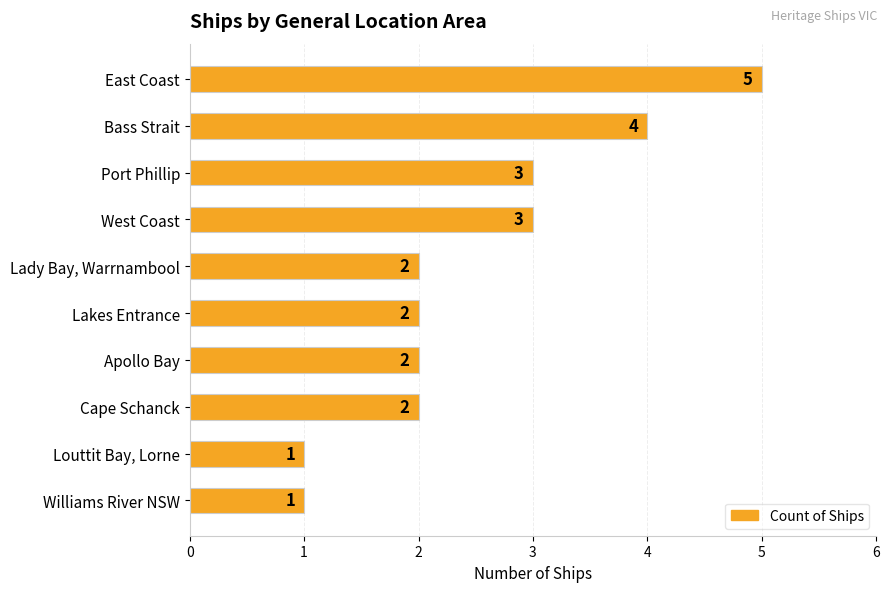

Are the bars horizontal?

Yes